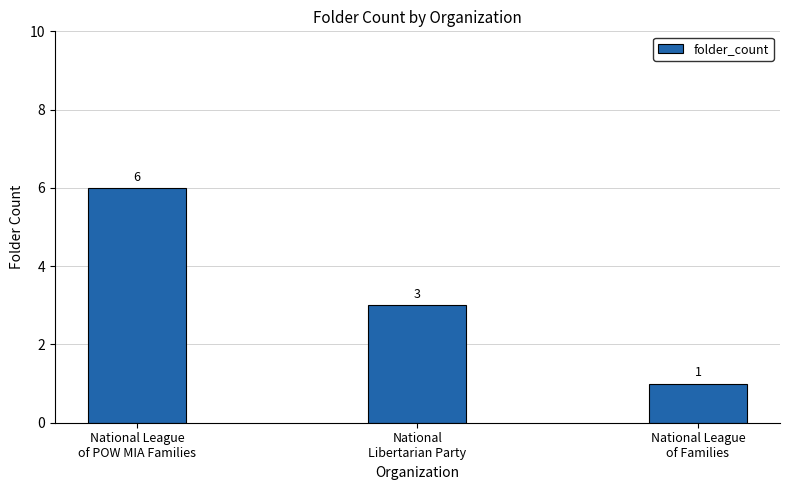

Are the bars horizontal?

No